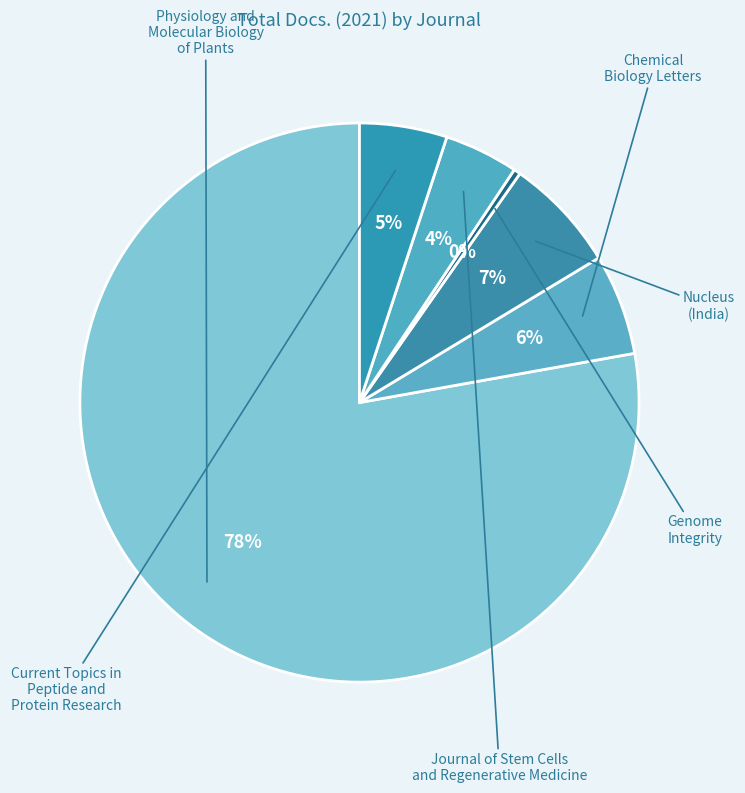

Rank the categories by value from highest to lowest.

Physiology and Molecular Biology of Plants, Nucleus (India), Chemical Biology Letters, Current Topics in Peptide and Protein Research, Journal of Stem Cells and Regenerative Medicine, Genome Integrity